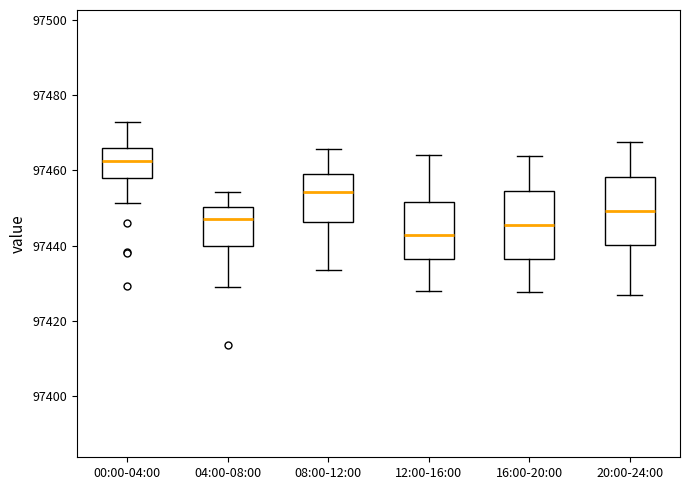

Reading left to right, read every box against the y-axis: the position of its median line, the range the box covers, and the ends of its whiskers. The values are not printed on the chart, so give them approximately, as read against the axis.

00:00-04:00: median 97462, box 97458 to 97466, whiskers 97452 to 97472
04:00-08:00: median 97448, box 97440 to 97450, whiskers 97428 to 97454
08:00-12:00: median 97454, box 97446 to 97460, whiskers 97434 to 97466
12:00-16:00: median 97442, box 97436 to 97452, whiskers 97428 to 97464
16:00-20:00: median 97446, box 97436 to 97454, whiskers 97428 to 97464
20:00-24:00: median 97450, box 97440 to 97458, whiskers 97426 to 97468